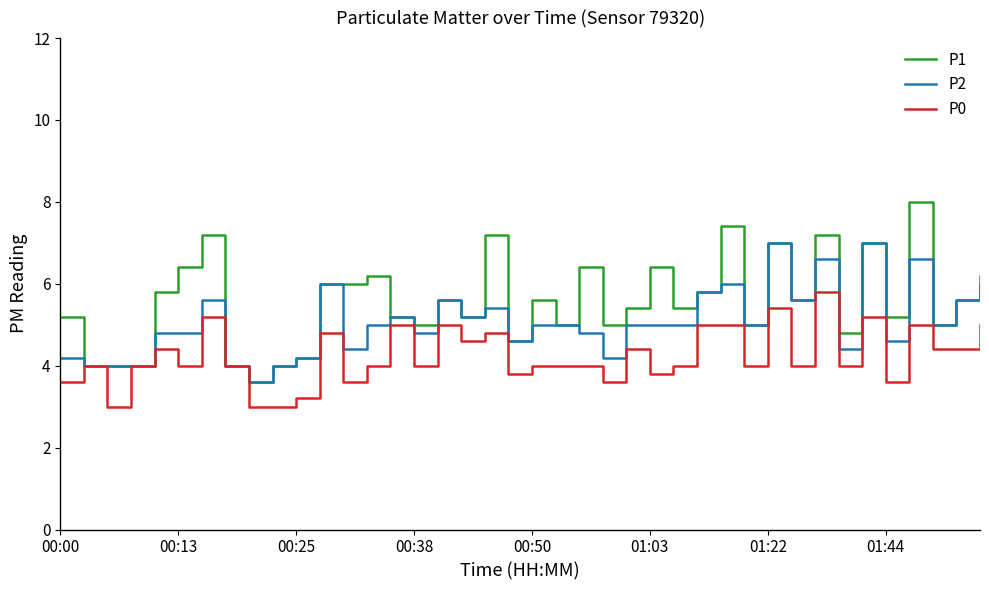

Reading left to right, extract all data points from this chart.

P1: 5.2	4.0	4.0	4.0	5.8	6.4	7.2	4.0	3.6	4.0	4.2	6.0	6.0	6.2	5.2	5.0	5.6	5.2	7.2	4.6	5.6	5.0	6.4	5.0	5.4	6.4	5.4	5.8	7.4	5.0	7.0	5.6	7.2	4.8	7.0	5.2	8.0	5.0	5.6	6.2
P2: 4.2	4.0	4.0	4.0	4.8	4.8	5.6	4.0	3.6	4.0	4.2	6.0	4.4	5.0	5.2	4.8	5.6	5.2	5.4	4.6	5.0	5.0	4.8	4.2	5.0	5.0	5.0	5.8	6.0	5.0	7.0	5.6	6.6	4.4	7.0	4.6	6.6	5.0	5.6	6.0
P0: 3.6	4.0	3.0	4.0	4.4	4.0	5.2	4.0	3.0	3.0	3.2	4.8	3.6	4.0	5.0	4.0	5.0	4.6	4.8	3.8	4.0	4.0	4.0	3.6	4.4	3.8	4.0	5.0	5.0	4.0	5.4	4.0	5.8	4.0	5.2	3.6	5.0	4.4	4.4	5.0